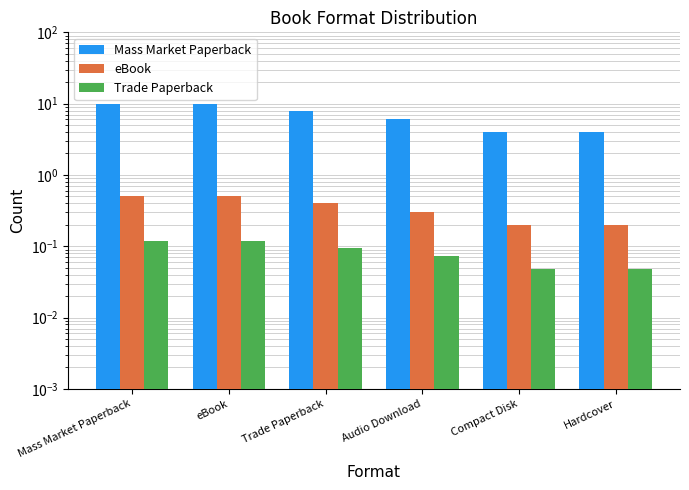

What is the average value of the Trade Paperback series?

0.1